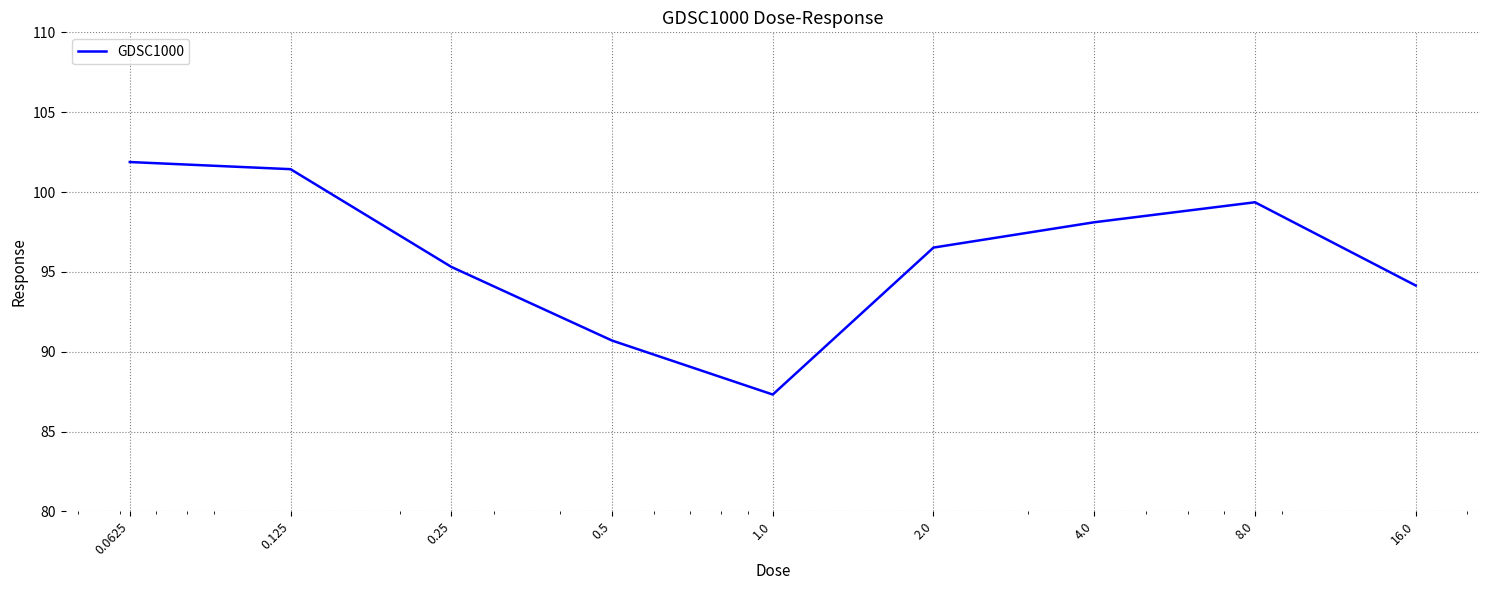

What is the maximum value shown in the chart?

101.9